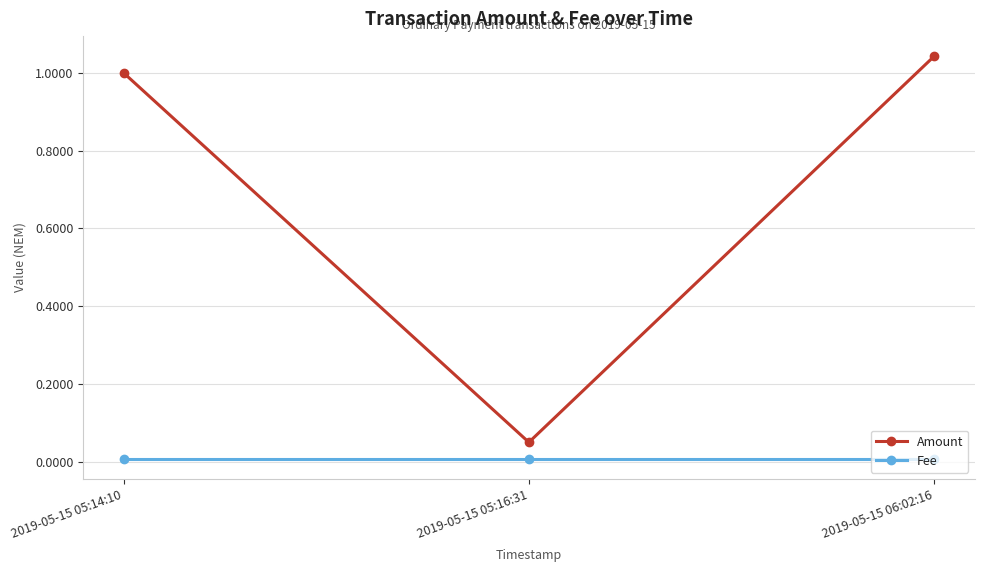

Which series has the largest total across all categories?

Amount